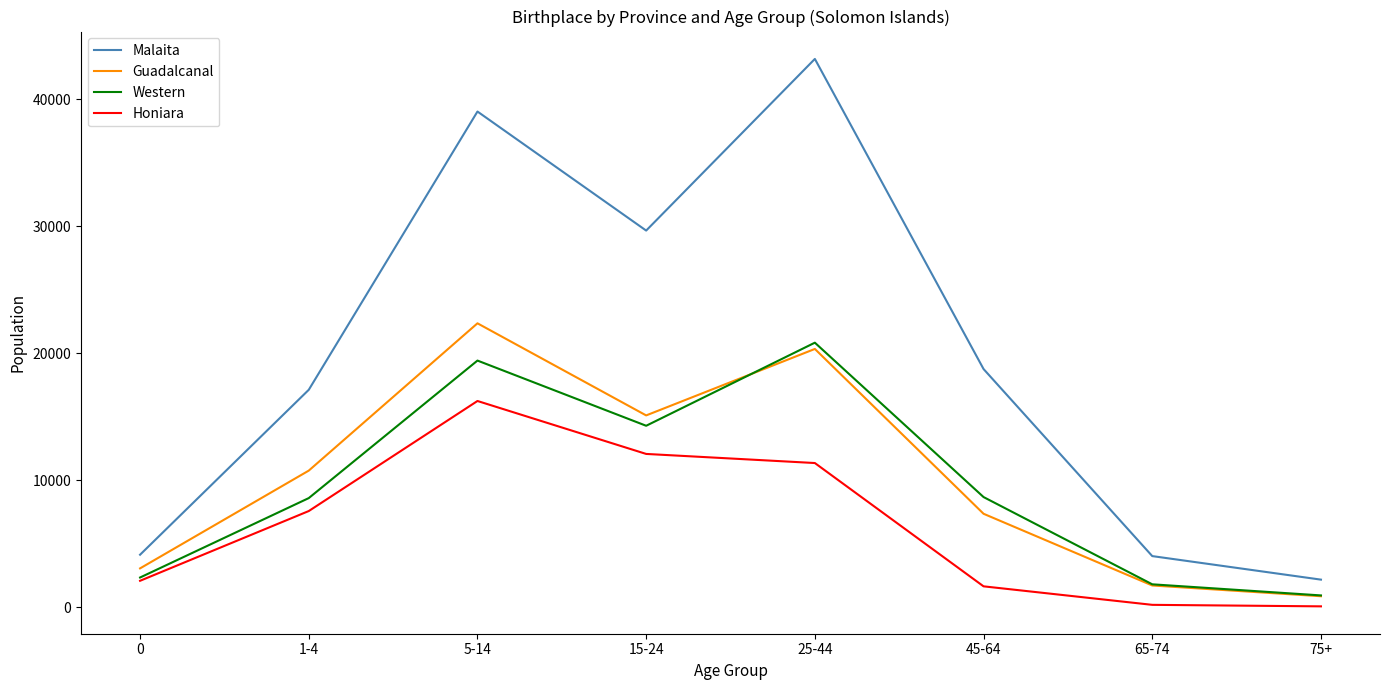

What position from the right is 1-4?

7